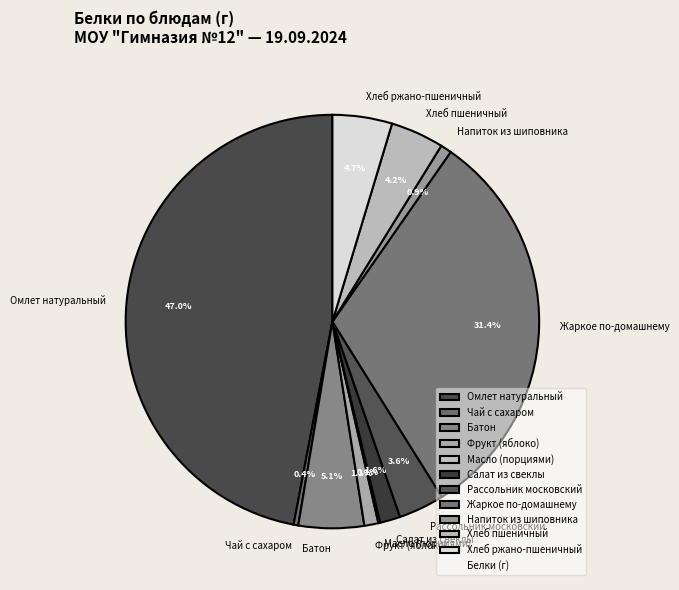

To the nearest percent, what portion does Салат из свеклы represent?

2%